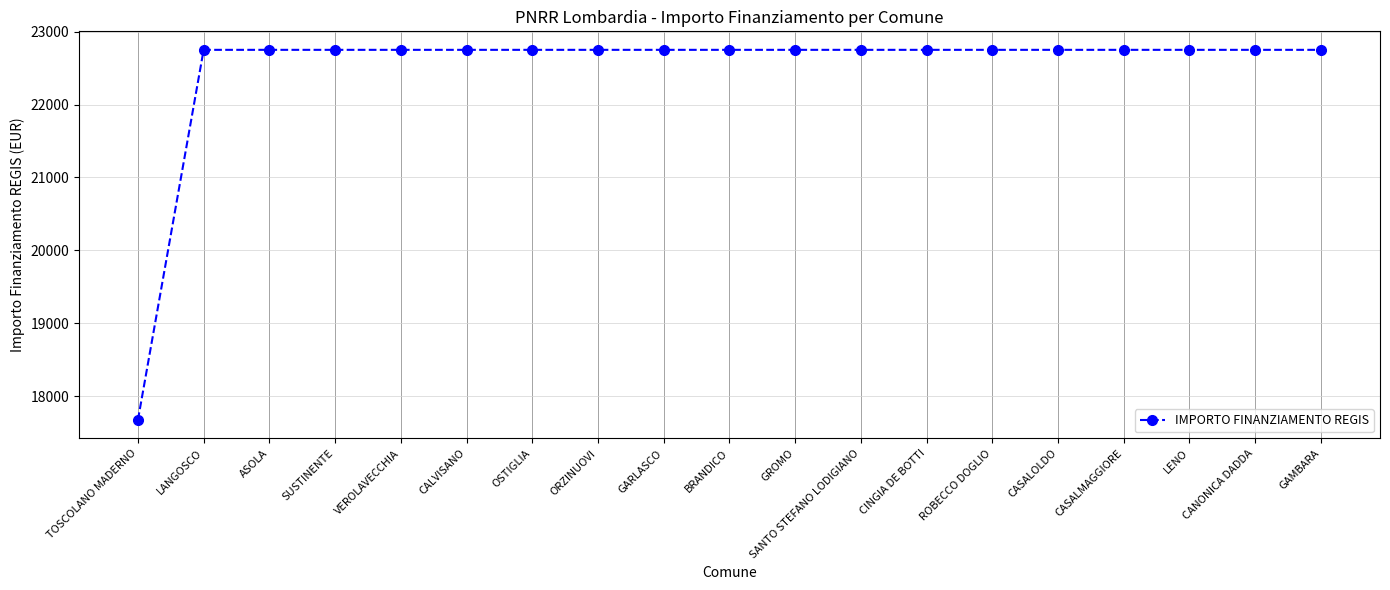

The chart shows a value of 22750.0 at VEROLAVECCHIA. True or false?

True